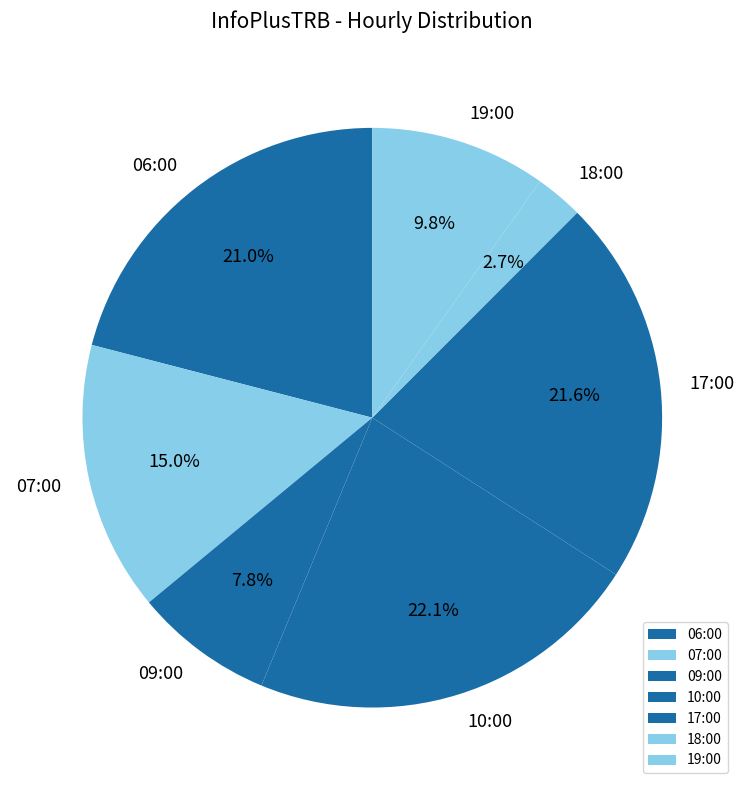

Which has a higher value, 19:00 or 07:00?

07:00